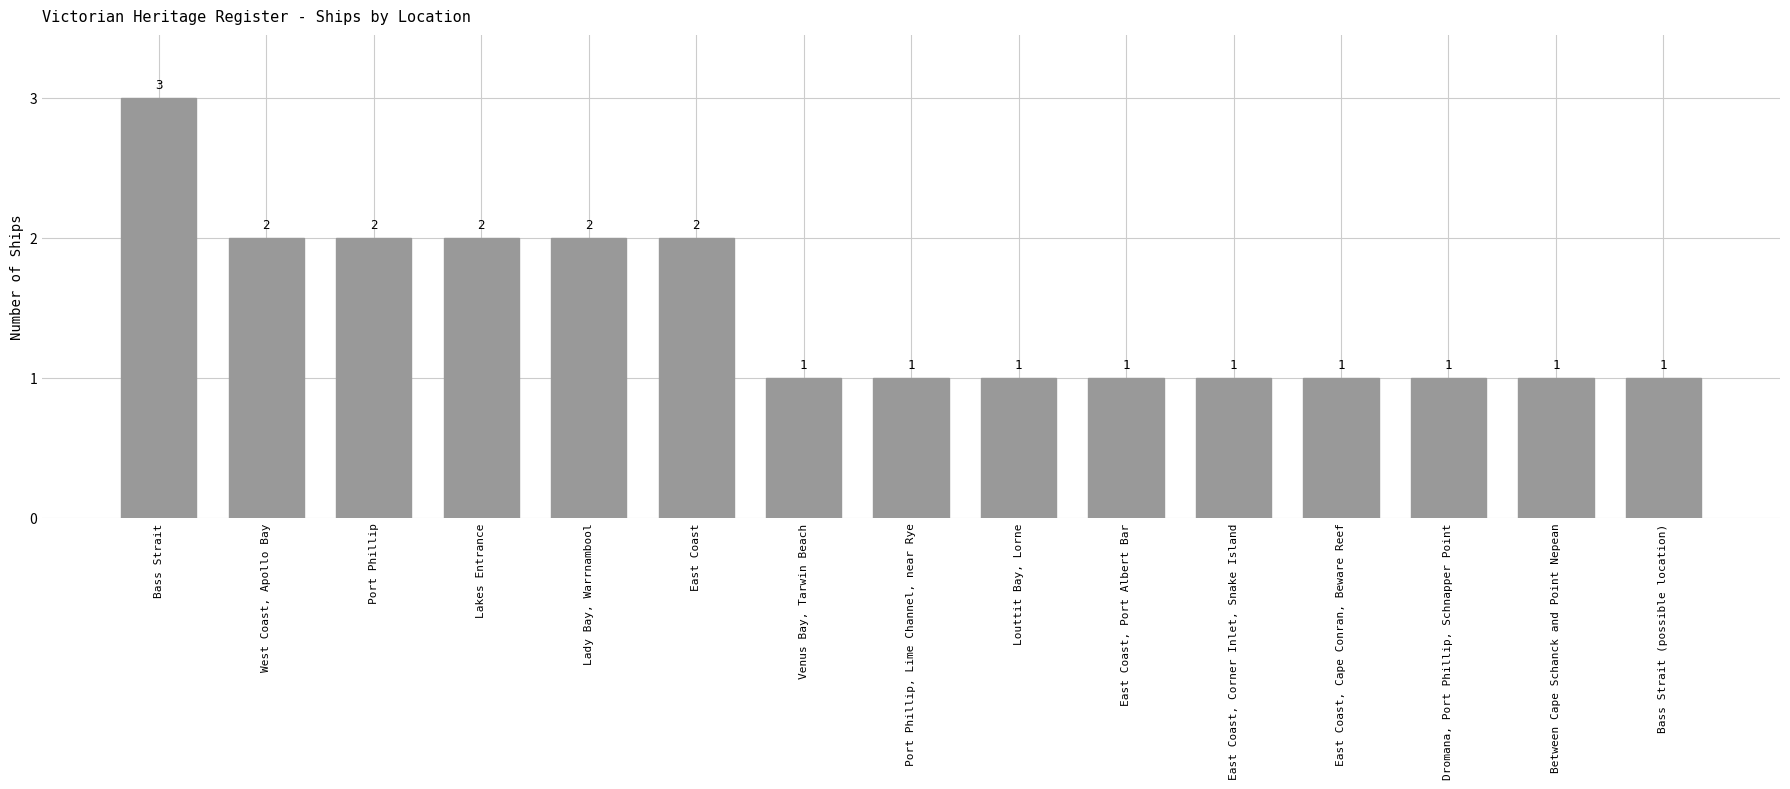

What is the value of the 10th bar from the left?

1